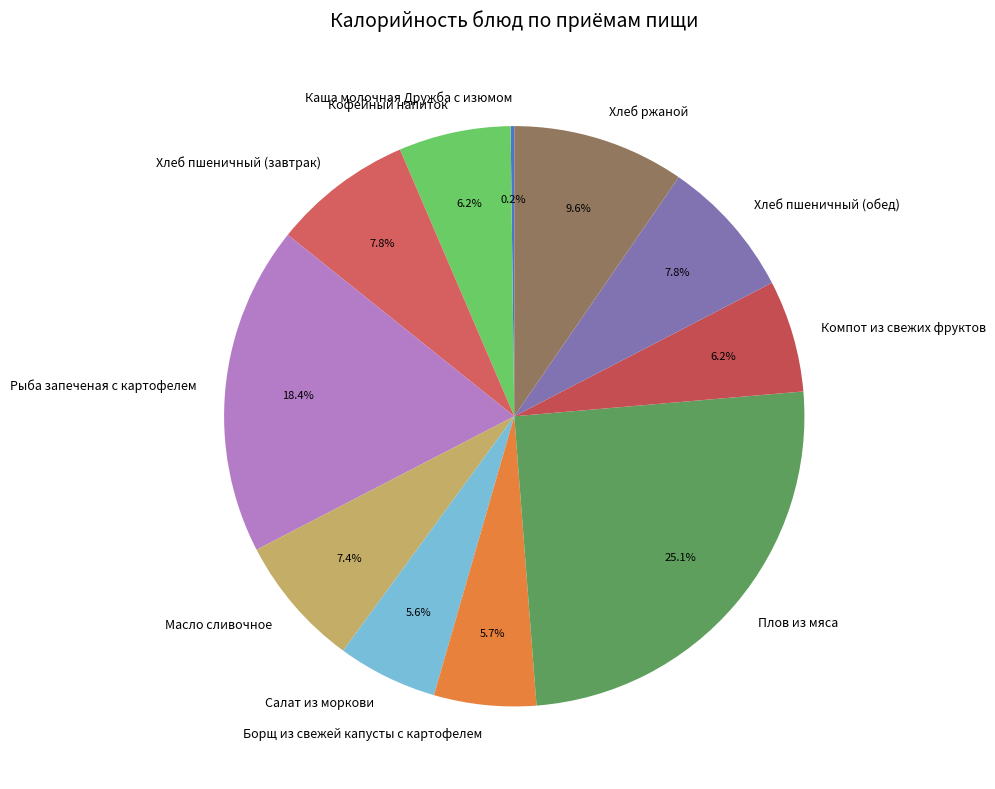

To the nearest percent, what portion does Масло сливочное represent?

7%